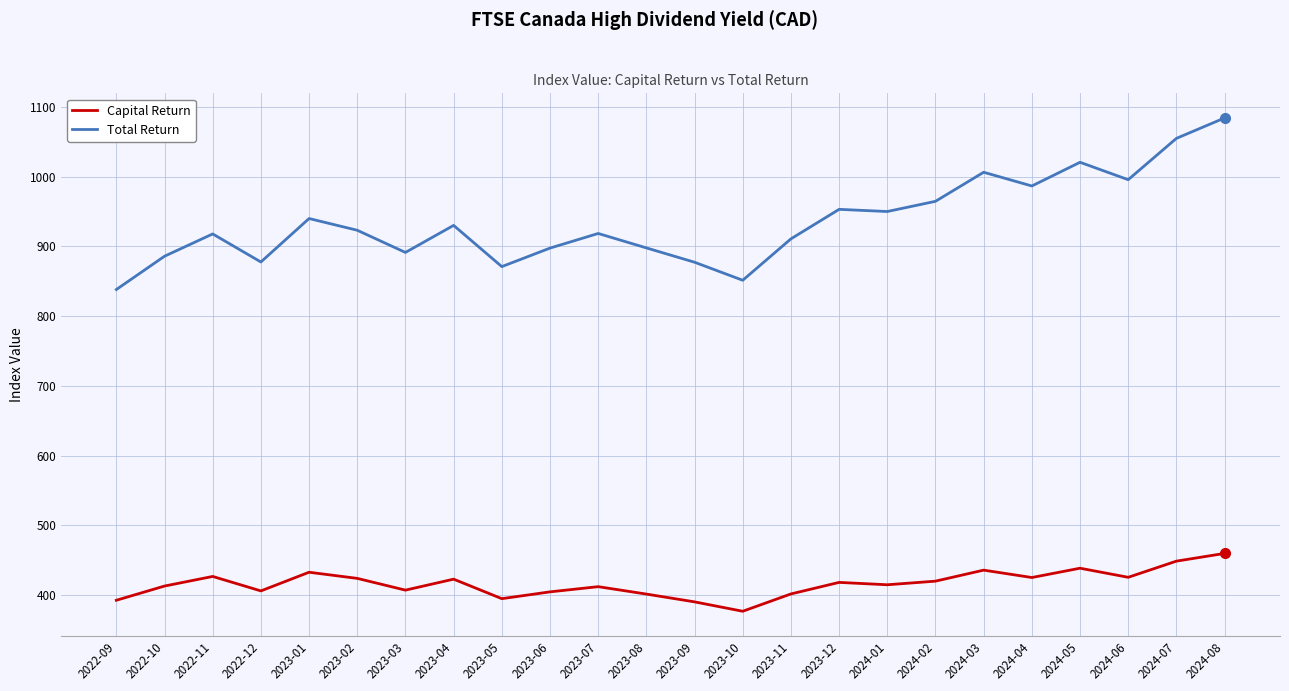

What position from the right is 2023-11?

10